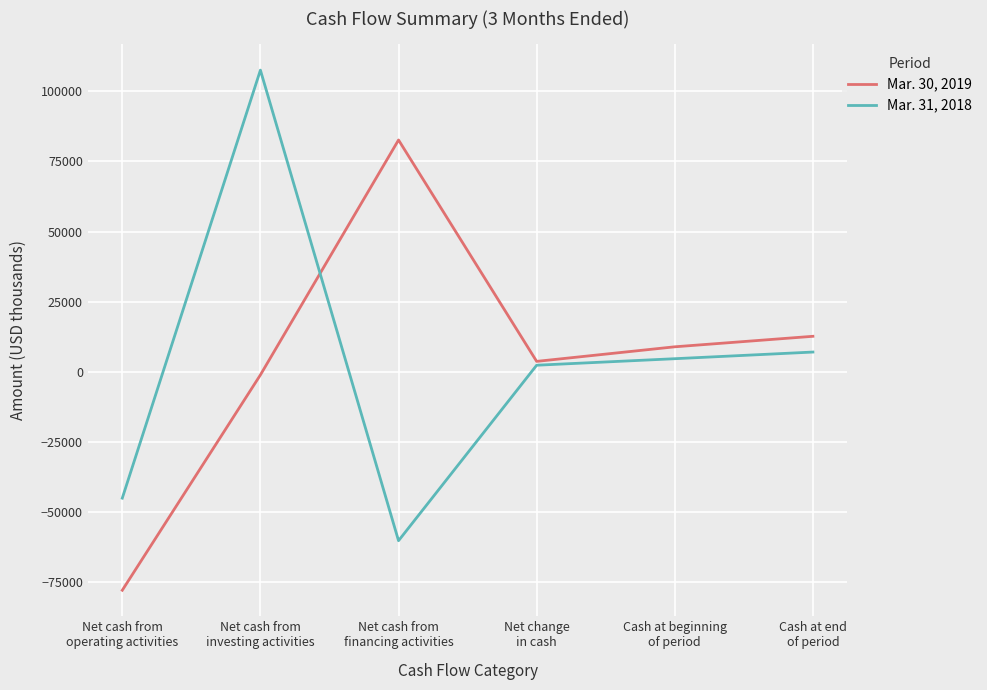

The Mar. 30, 2019 series shows -77828 at Net cash from
operating activities. True or false?

True